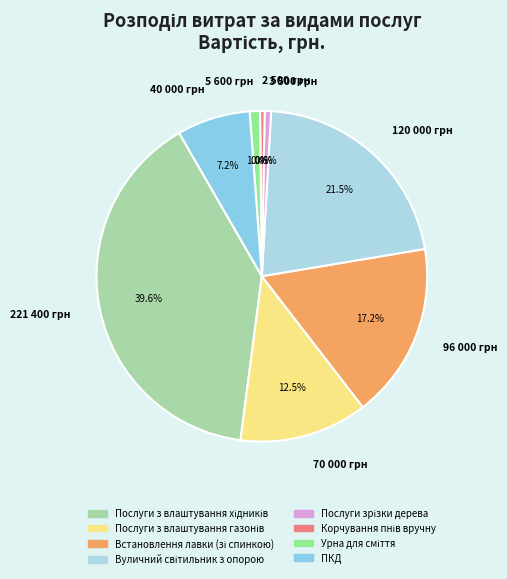

What is the largest slice in the pie chart?

221 400 грн